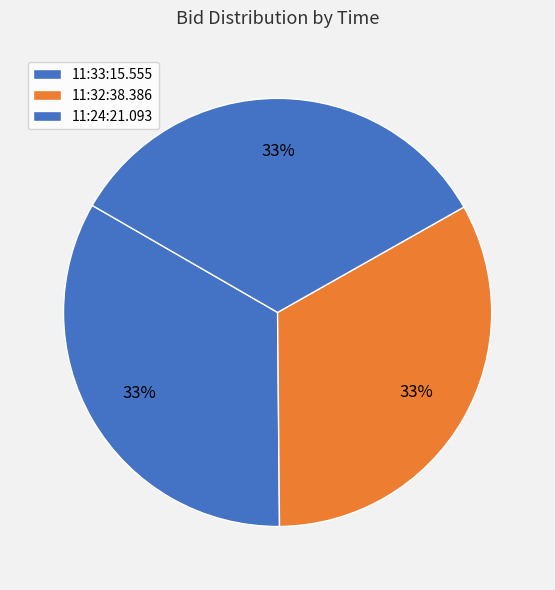

Is there a majority slice in this chart?

No